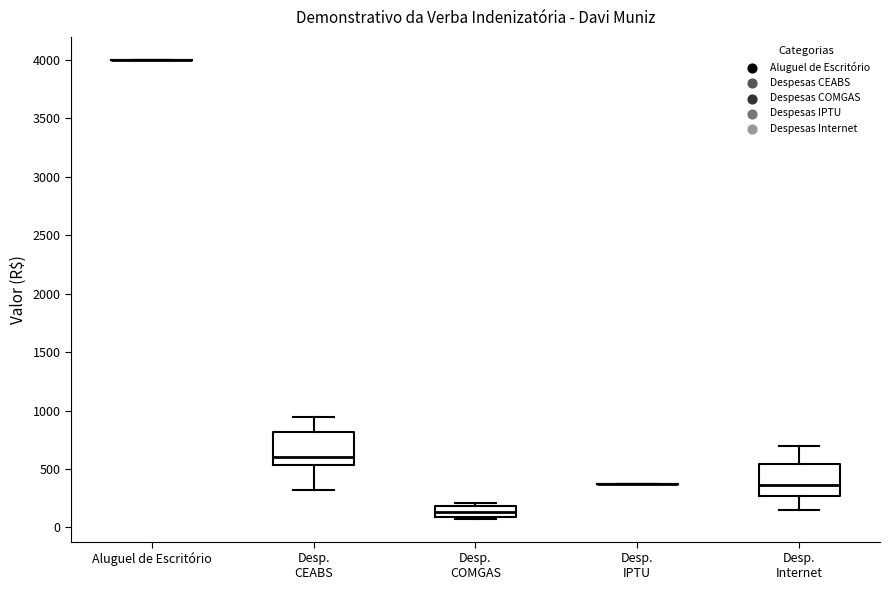

Where is the upper edge of the box for Desp. Internet on the y-axis? The values are not printed on the chart, so give them approximately, as read against the axis.

550